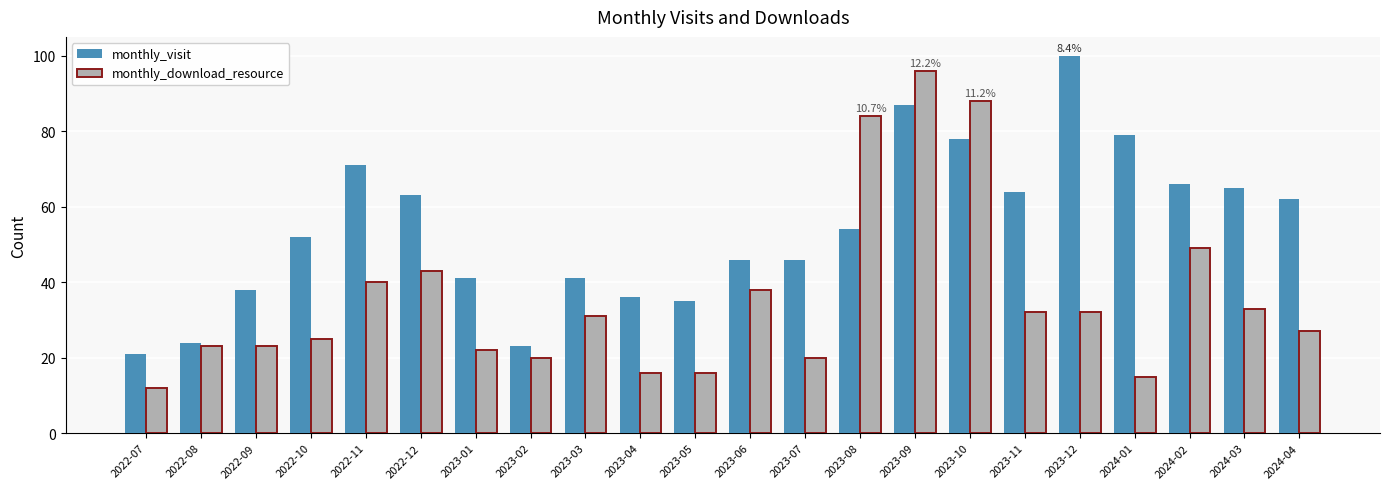

Read the monthly_download_resource value at 2023-08, to the nearest 5.

85